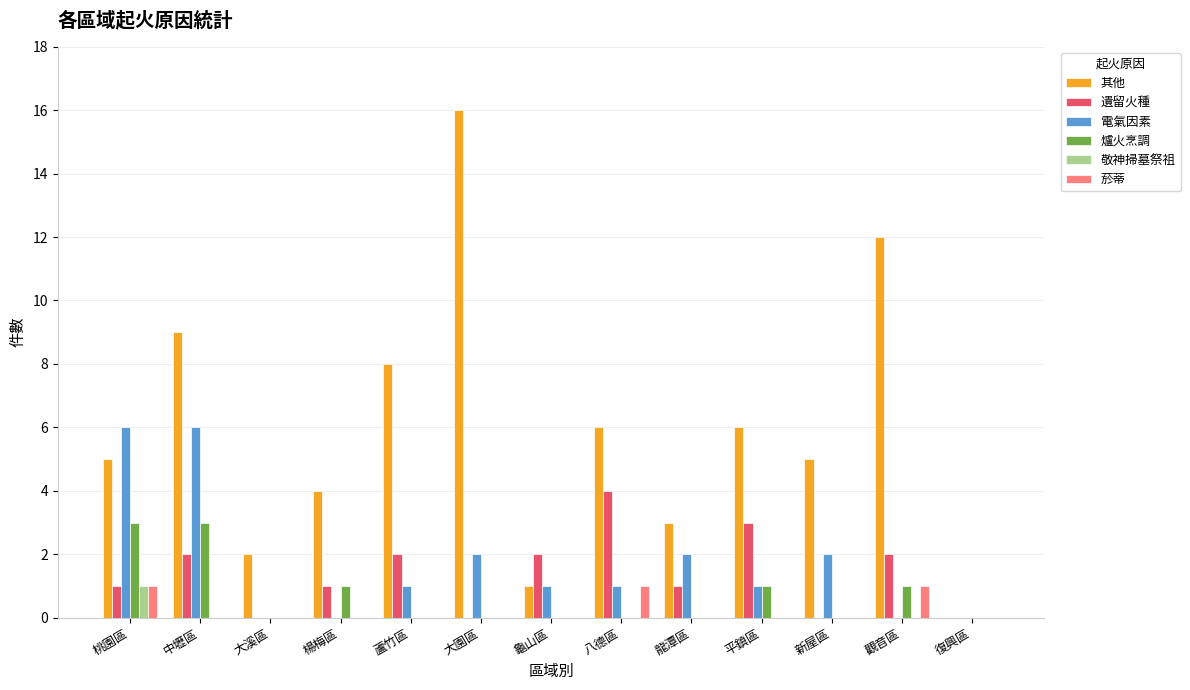

What is the greatest value displayed?

16